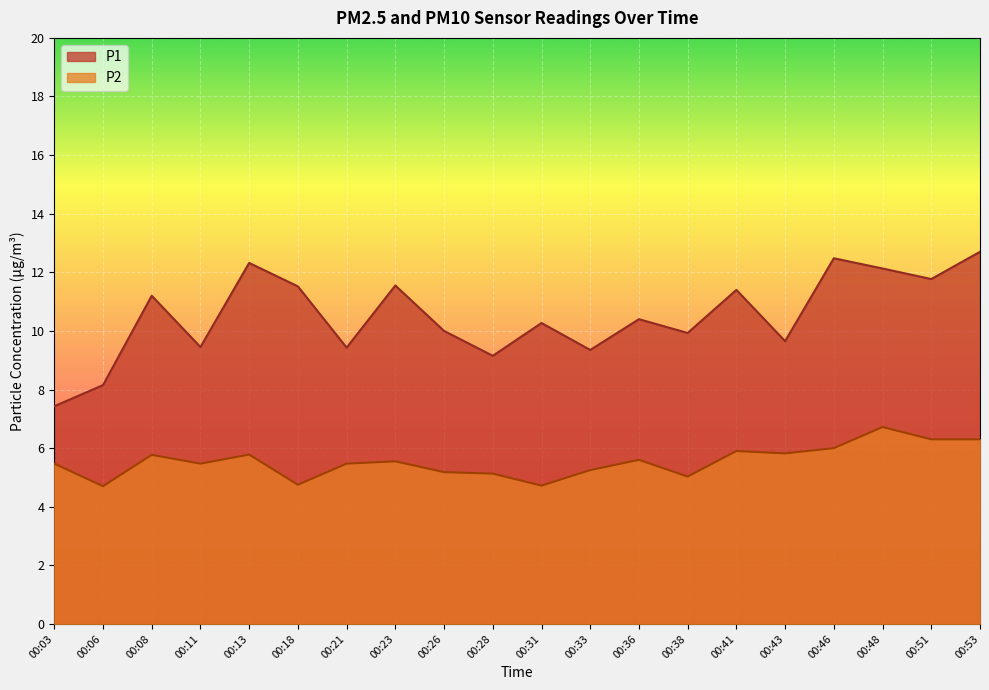

Rank the series at 00:53 from lowest to highest value.

P2, P1